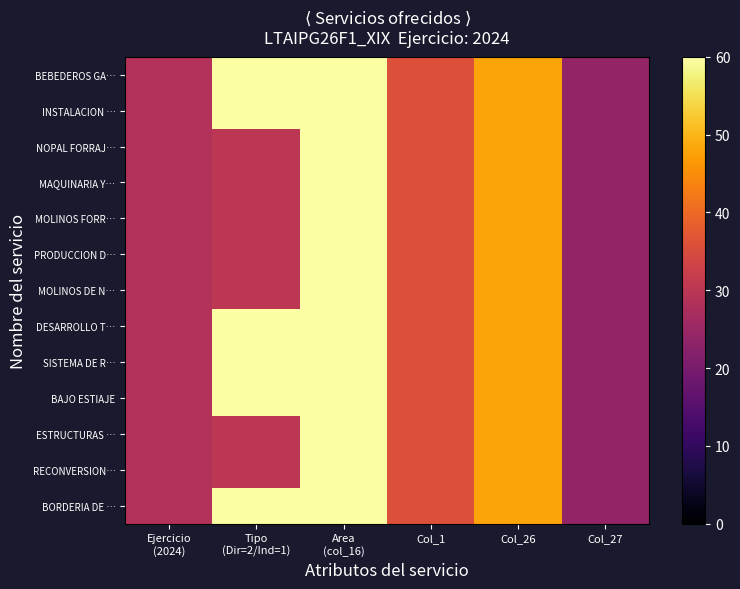

Count the number of data series in this chart.

13